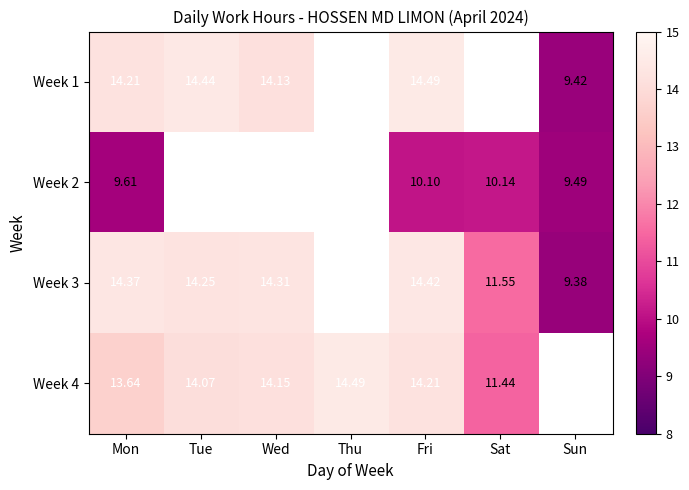

How many series are shown in this chart?

4